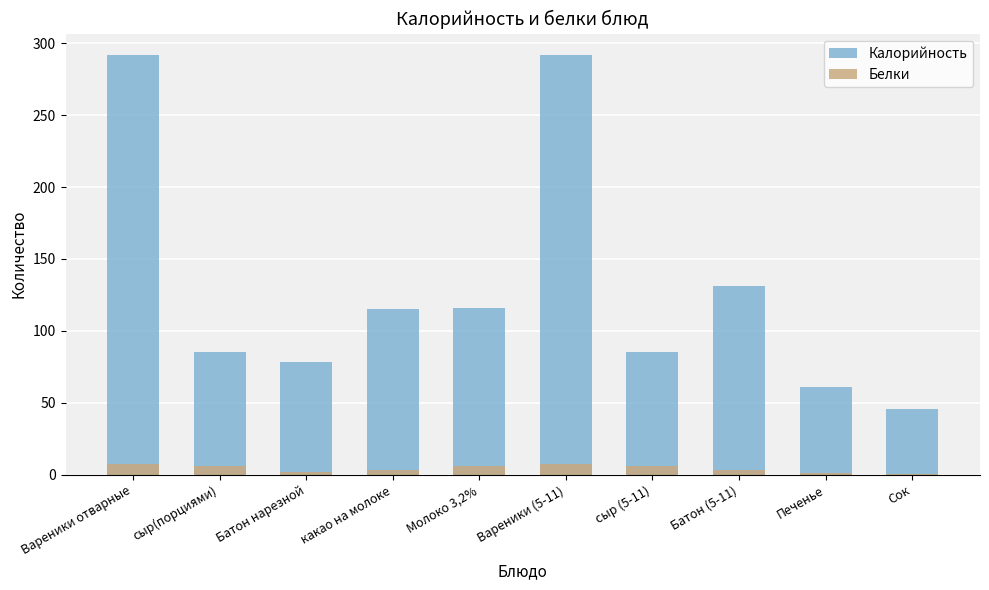

Count the number of data series in this chart.

2